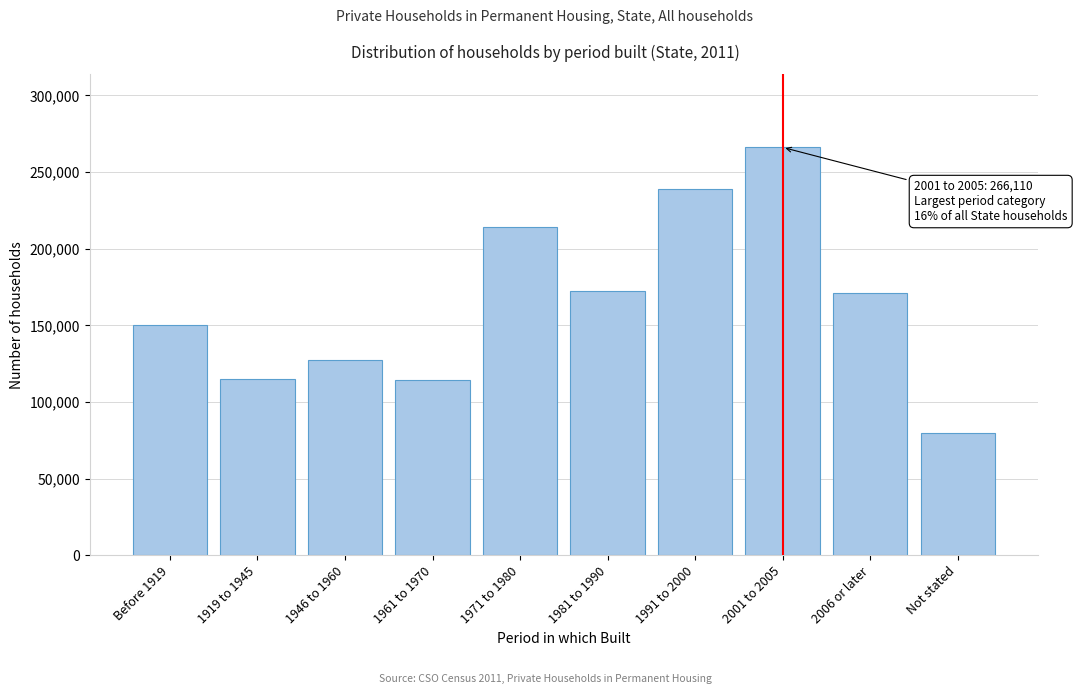

At which category does the chart reach its peak across all series?

2001 to 2005